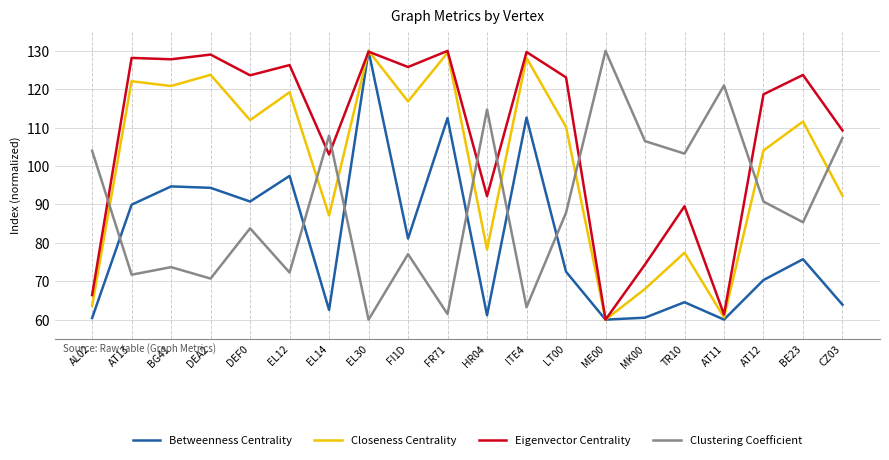

What is the difference between the Clustering Coefficient values at DEF0 and LT00?

4.1